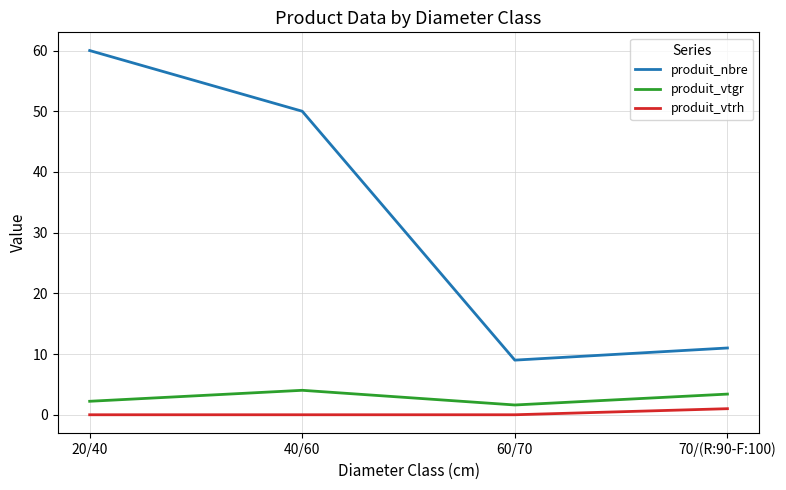

Read the produit_vtgr value at 20/40.

2.2